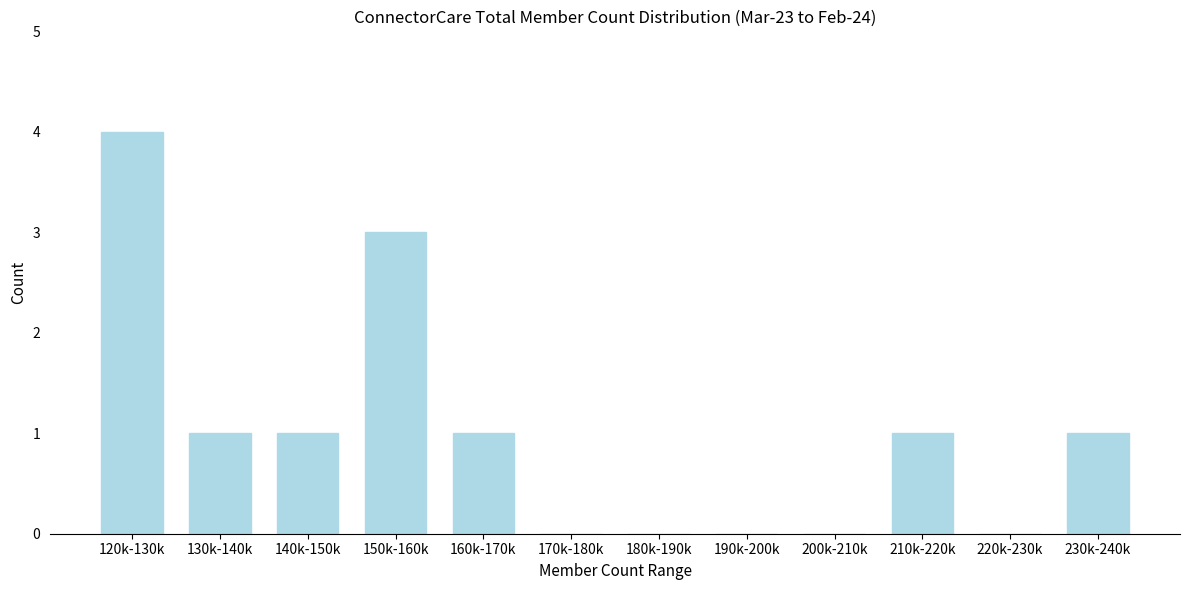

Reading left to right, what are all the values shown in this chart?

120k-130k=4	130k-140k=1	140k-150k=1	150k-160k=3	160k-170k=1	170k-180k=0	180k-190k=0	190k-200k=0	200k-210k=0	210k-220k=1	220k-230k=0	230k-240k=1